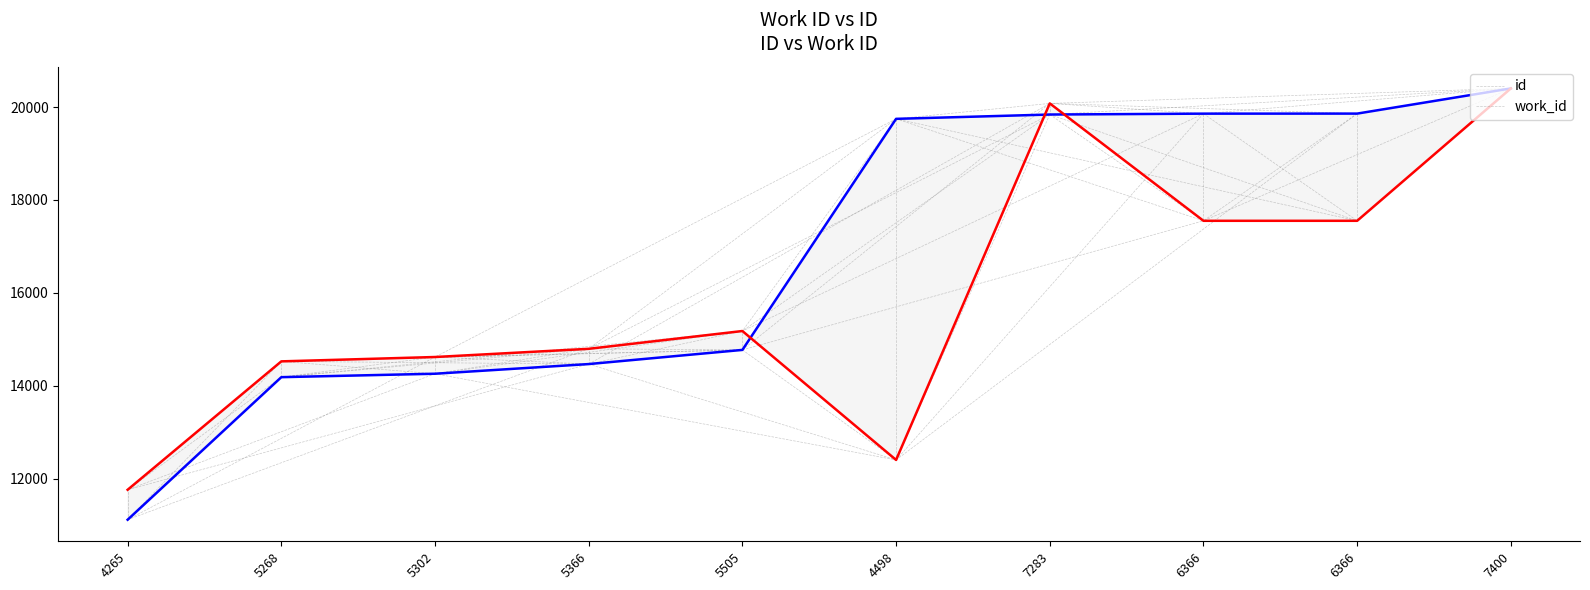

The id series shows 19858.0 at 6366. True or false?

True